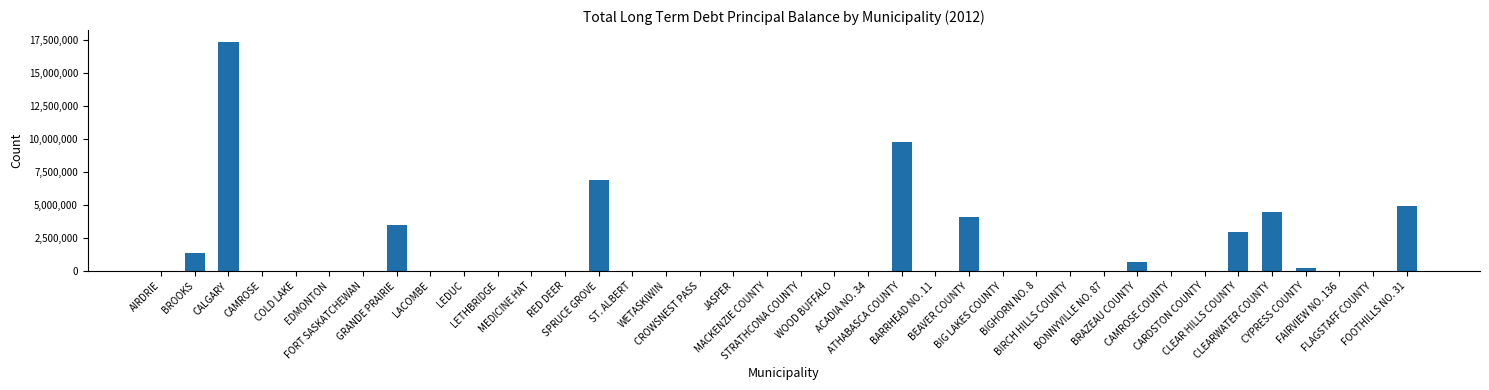

Are the bars horizontal?

No